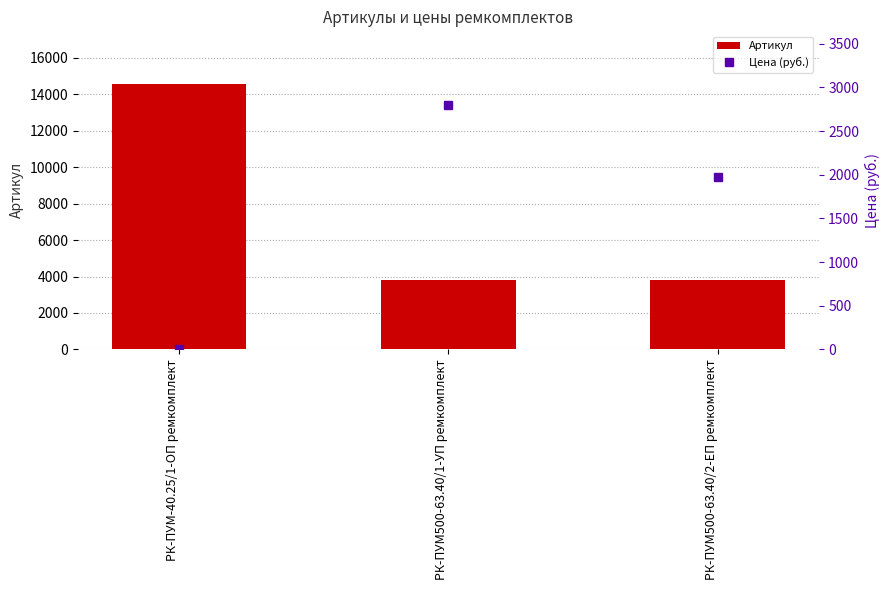

Where is Артикул nearest to the value 9174?

РК-ПУМ500-63.40/2-ЕП ремкомплект